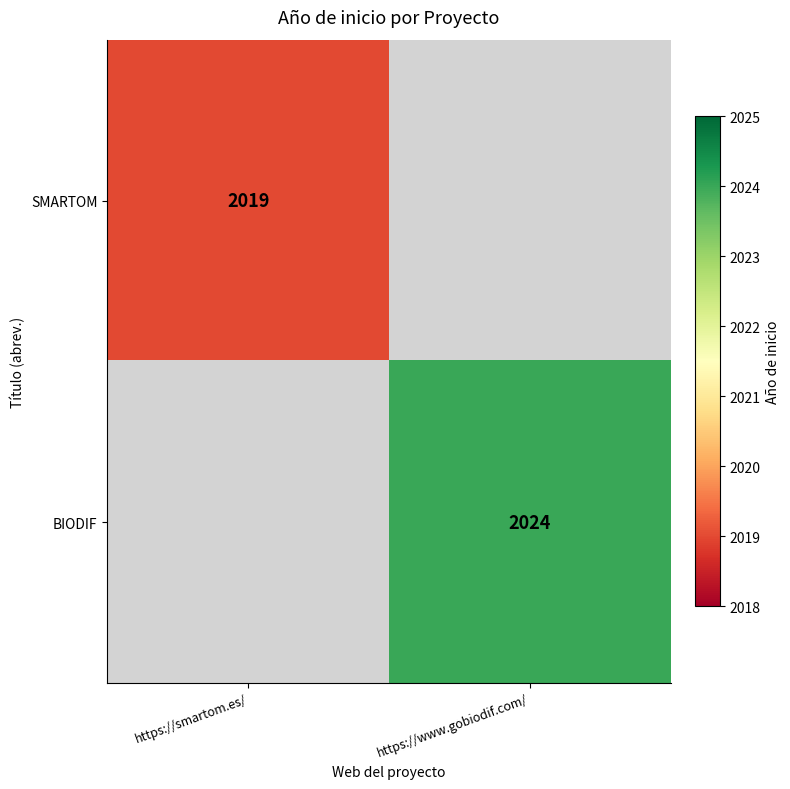

How many distinct data groups are displayed?

2